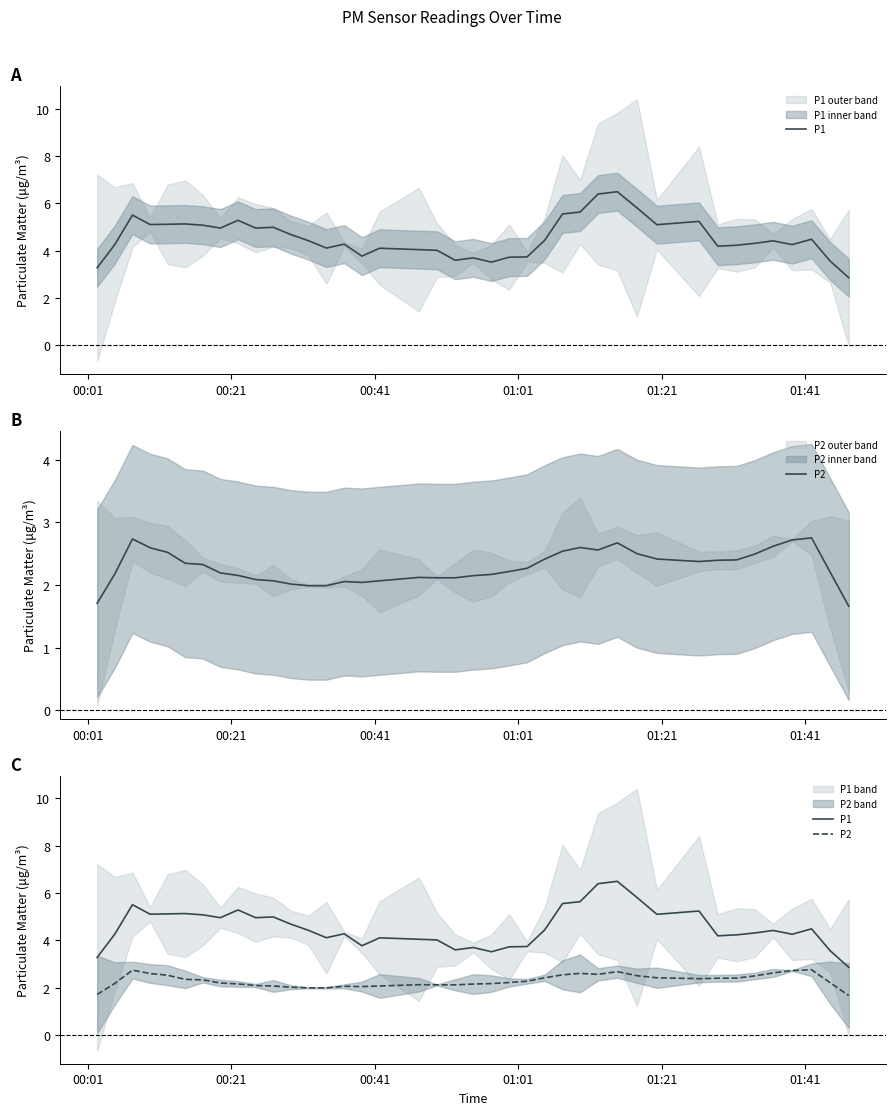

True or false: P2 and P1 cross at least once.

False